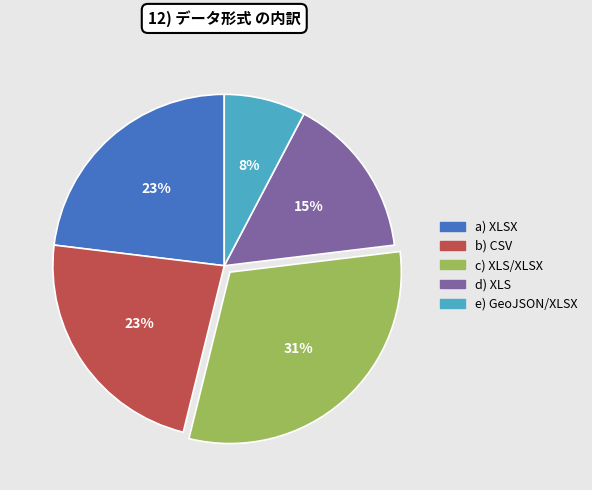

How many slices are in this pie chart?

5